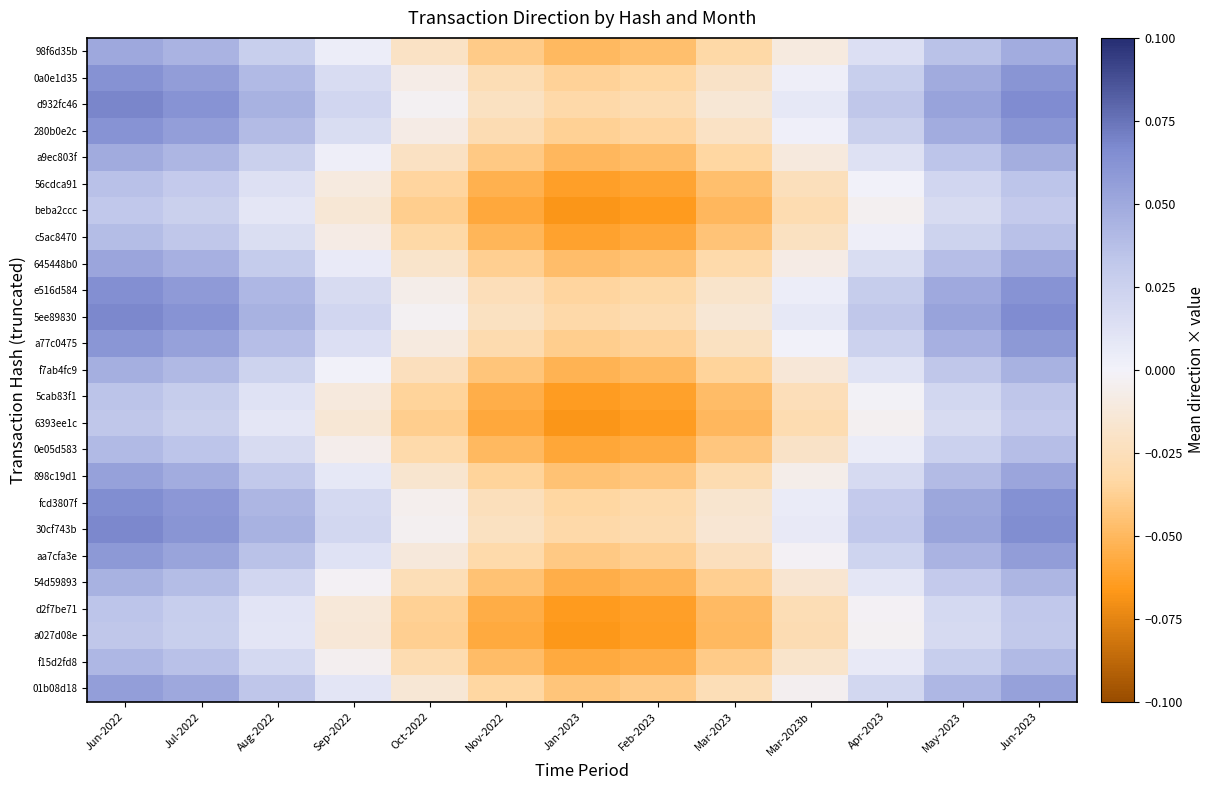

How many distinct data groups are displayed?

25